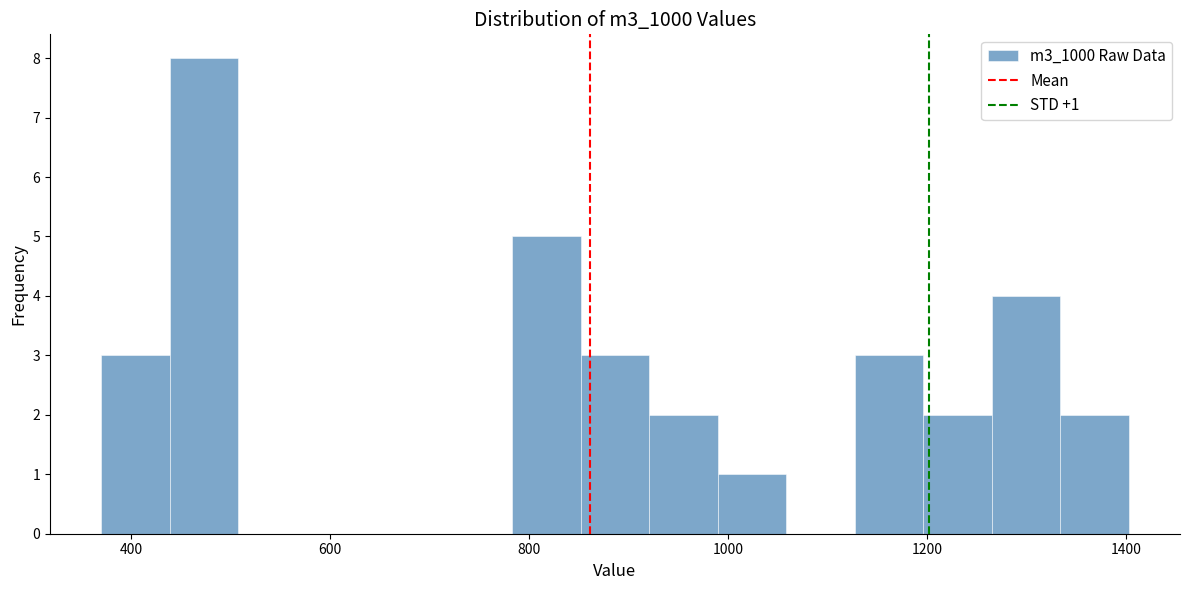

Around what value on the x-axis is the tallest bar? Give the approximate position of its centre, as read against the axis.

480